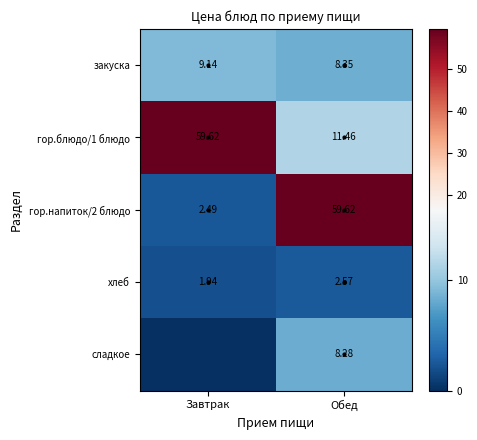

How many values in the сладкое series are below 8?

1